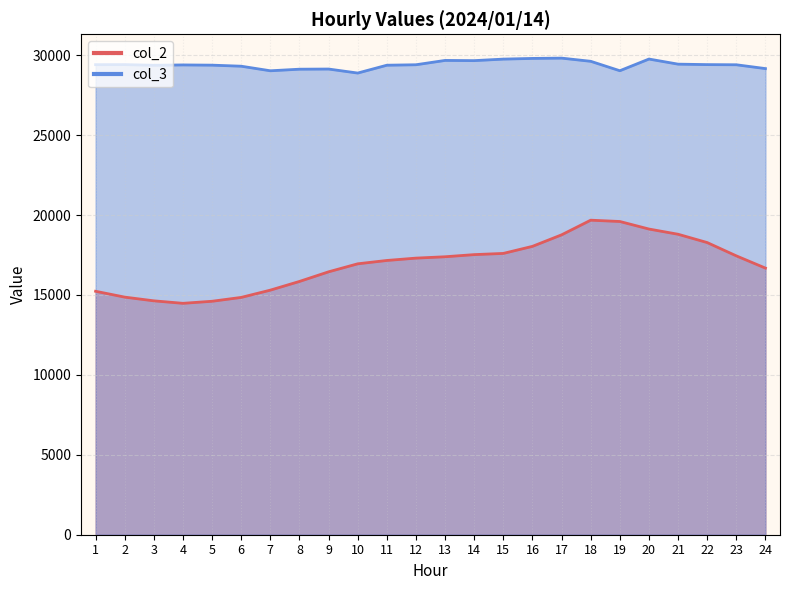

Which series has the largest range (max minus min)?

col_2